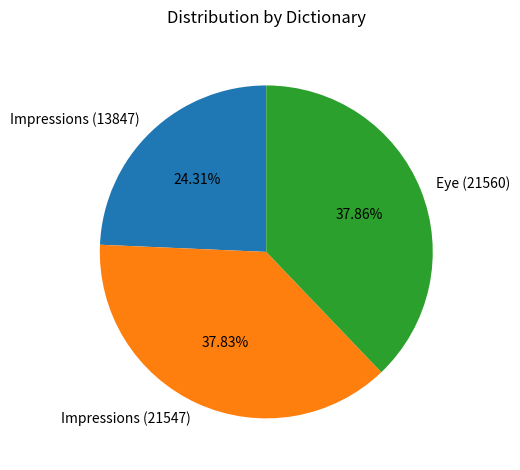

Is Impressions (13847) the majority of the pie?

No